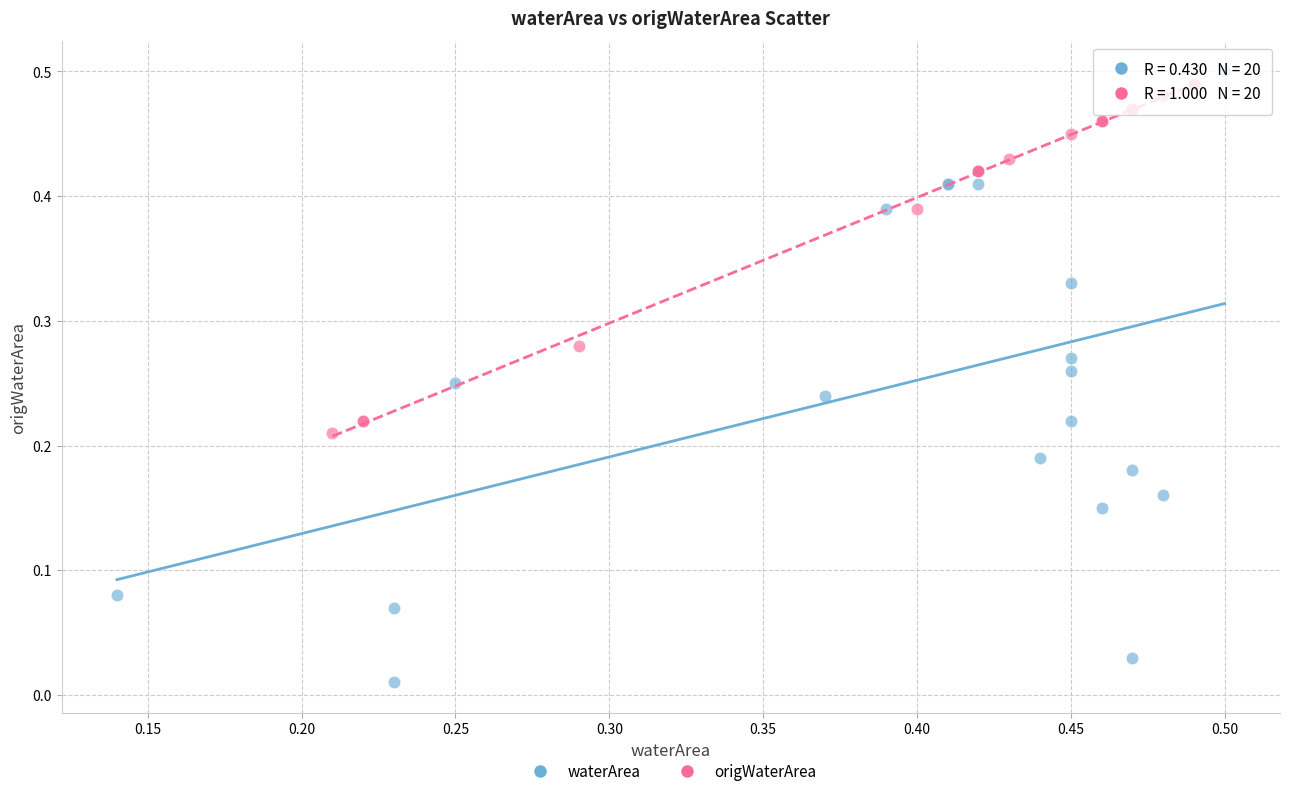

Which series reaches the minimum Y coordinate?

waterArea